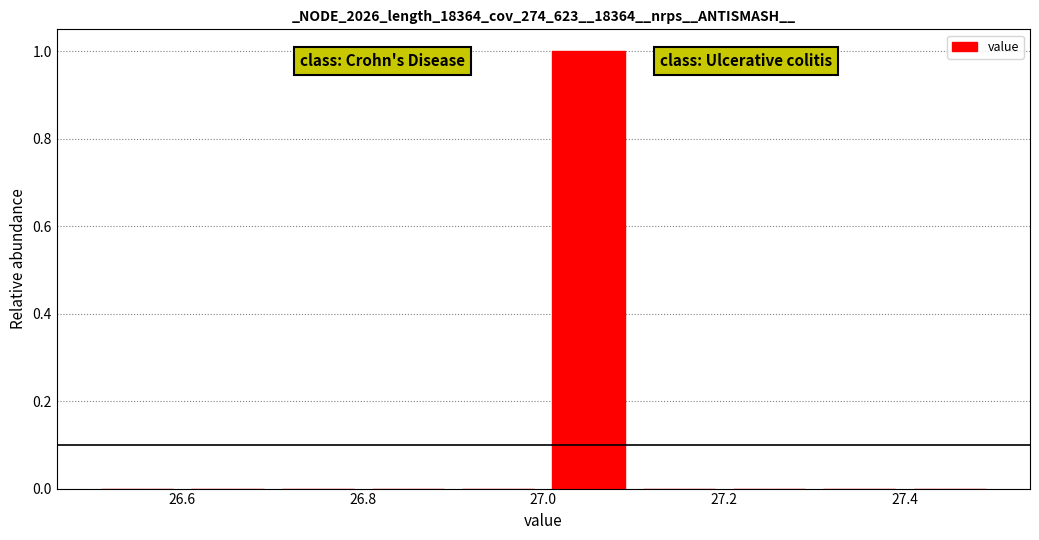

What is the height of the bar covering 27.0 to 27.1 on the x-axis? The values are not printed on the chart, so give them approximately, as read against the axis.

1